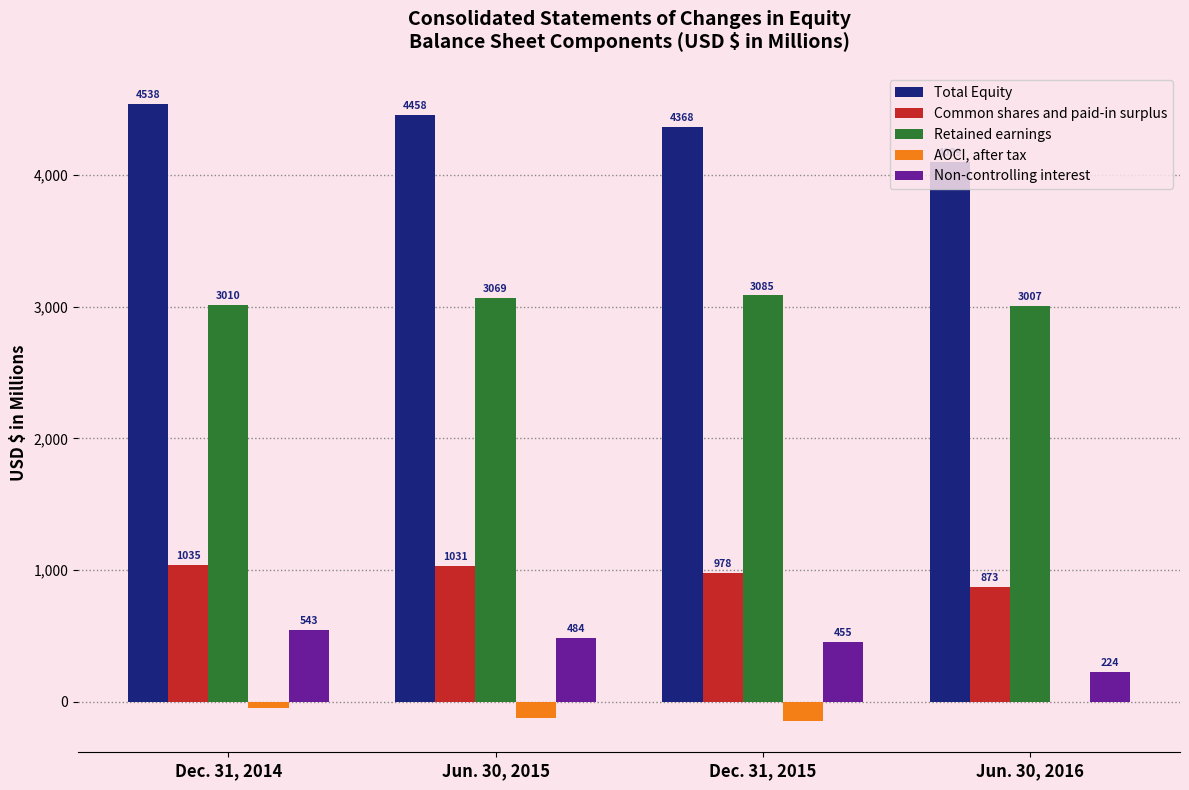

What are all the series names shown in the legend?

Total Equity, Common shares and paid-in surplus, Retained earnings, AOCI, after tax, Non-controlling interest